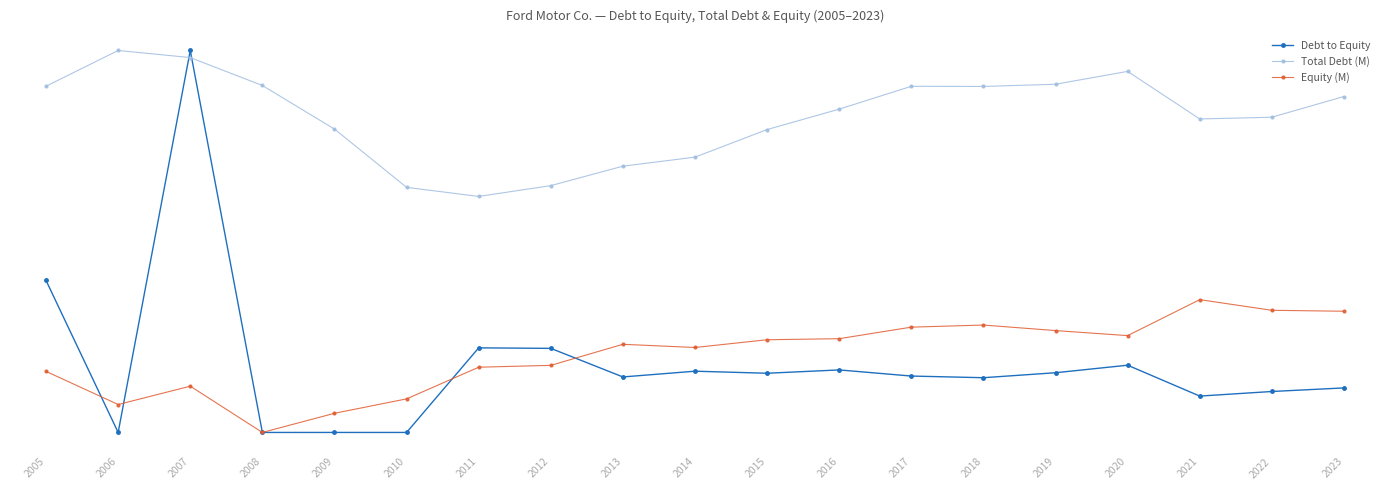

At which category is the sum across all series the highest?

2020